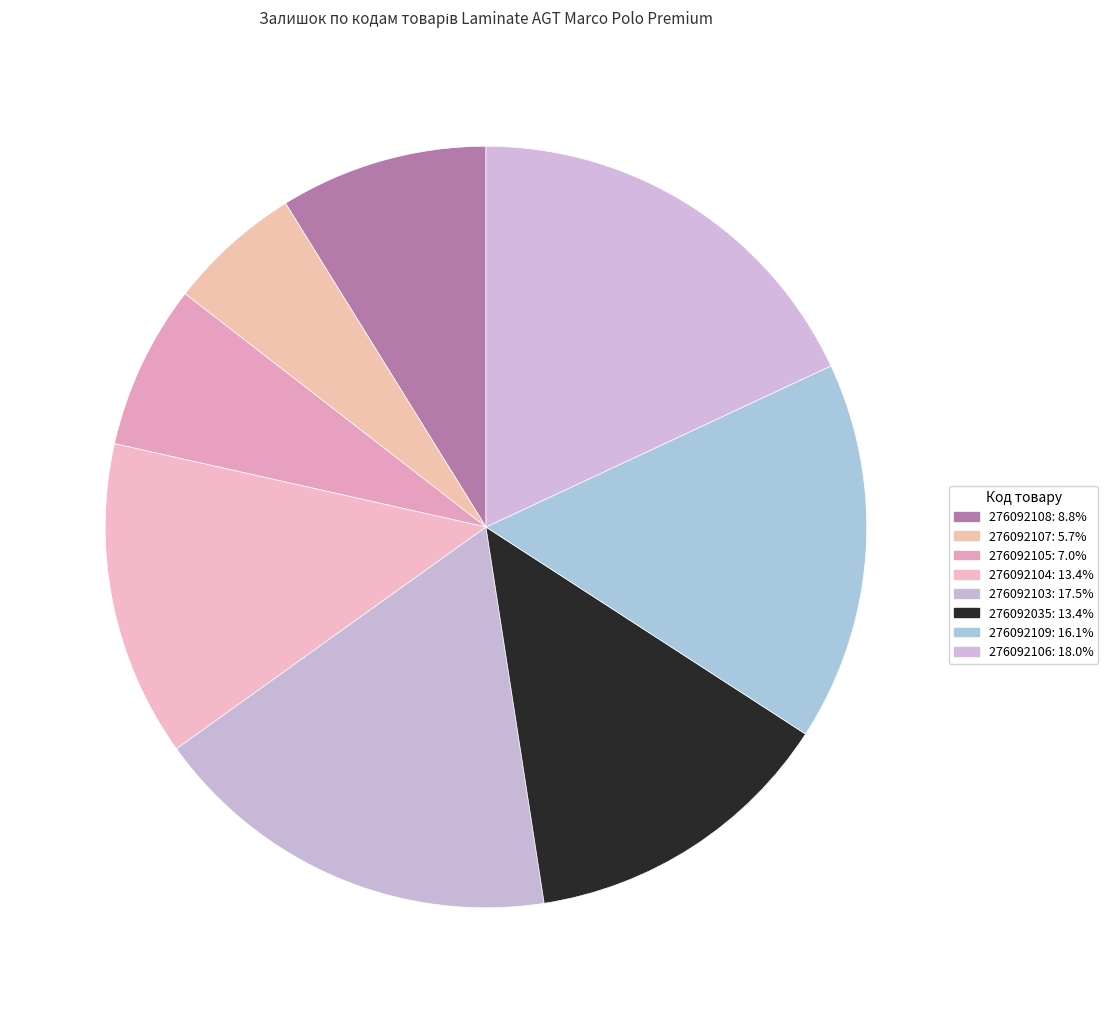

To the nearest percent, what is the average slice percentage?

12%